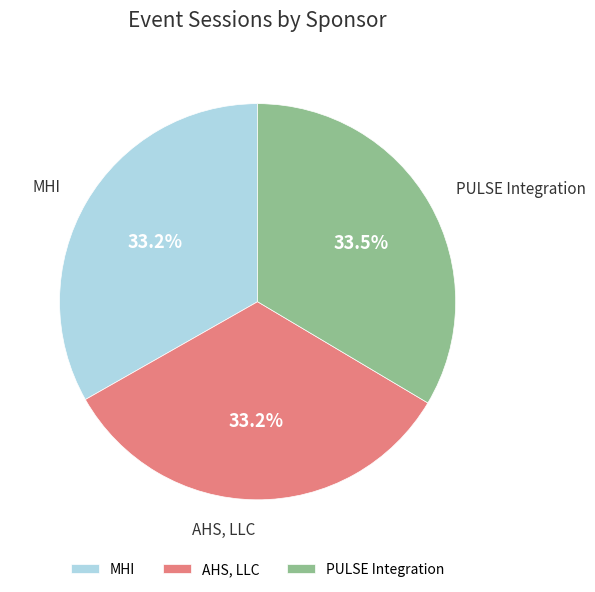

Does MHI represent more than half of the total?

No